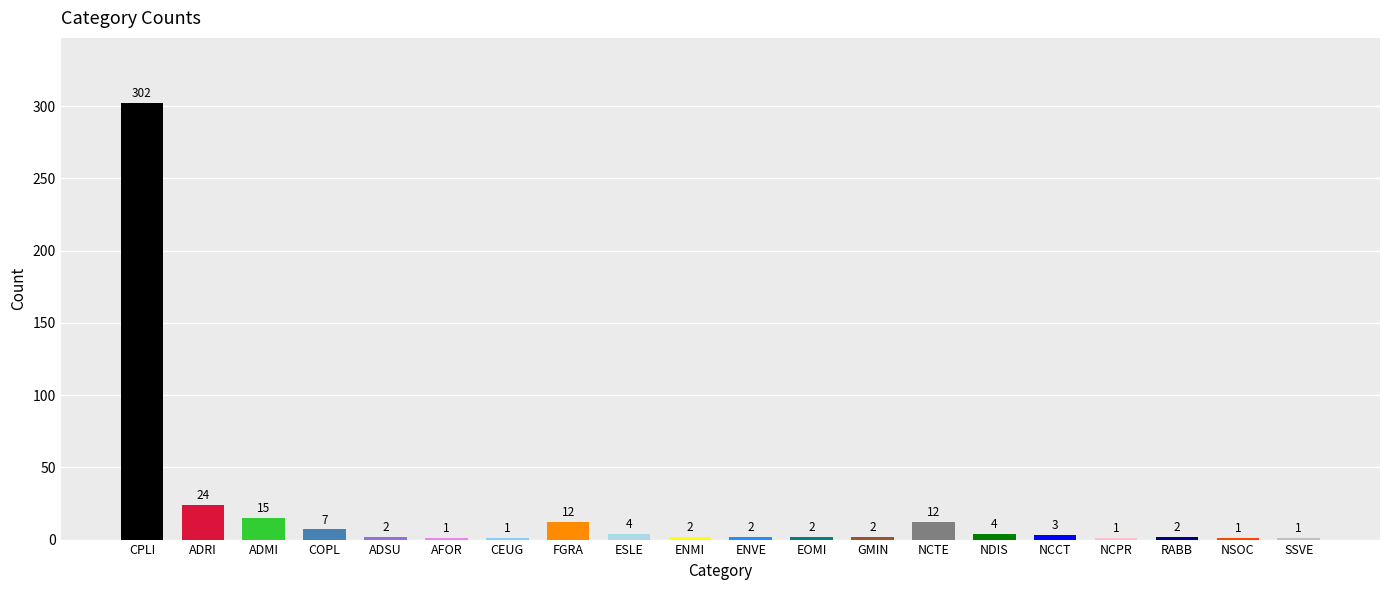

At which label does the data first exceed 2?

CPLI